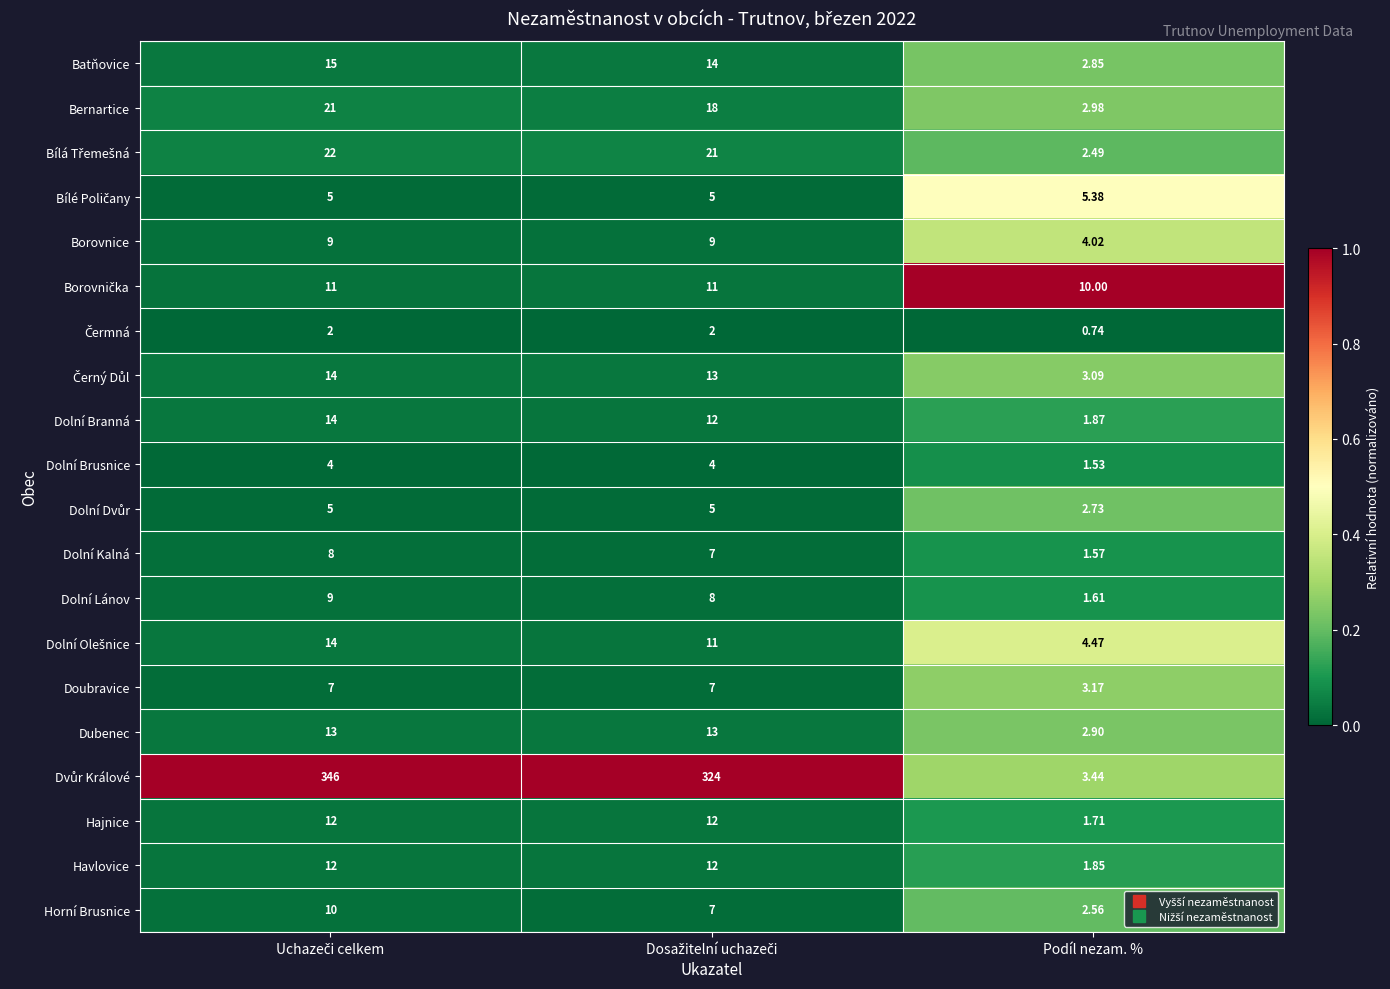

At how many categories does at least one series exceed 0?

3